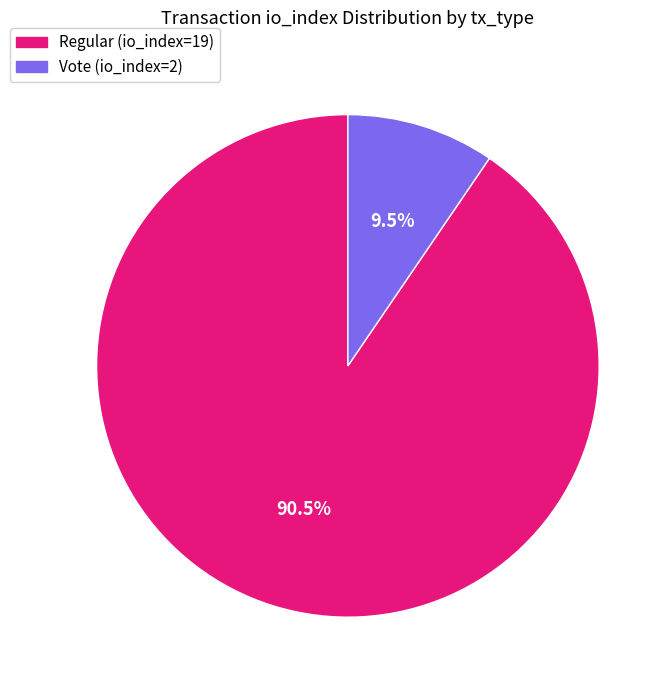

Does any single category account for the majority?

Yes